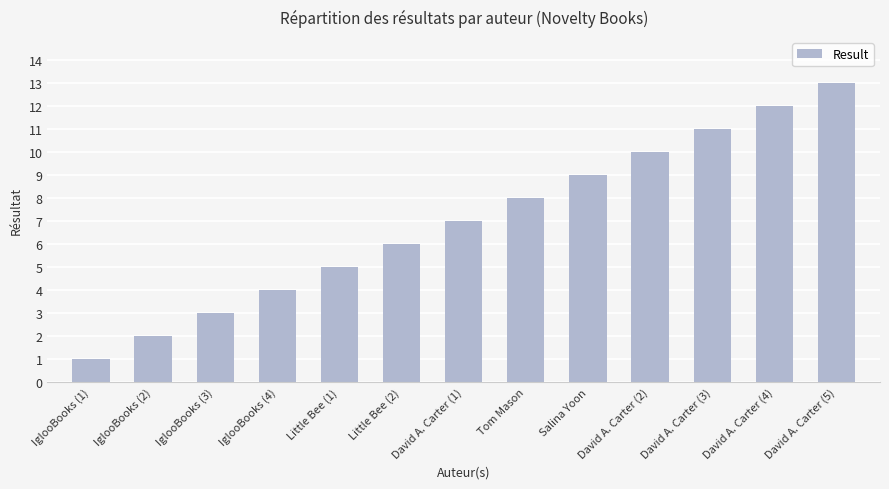

What is the label of the 3rd bar from the left?

IglooBooks (3)